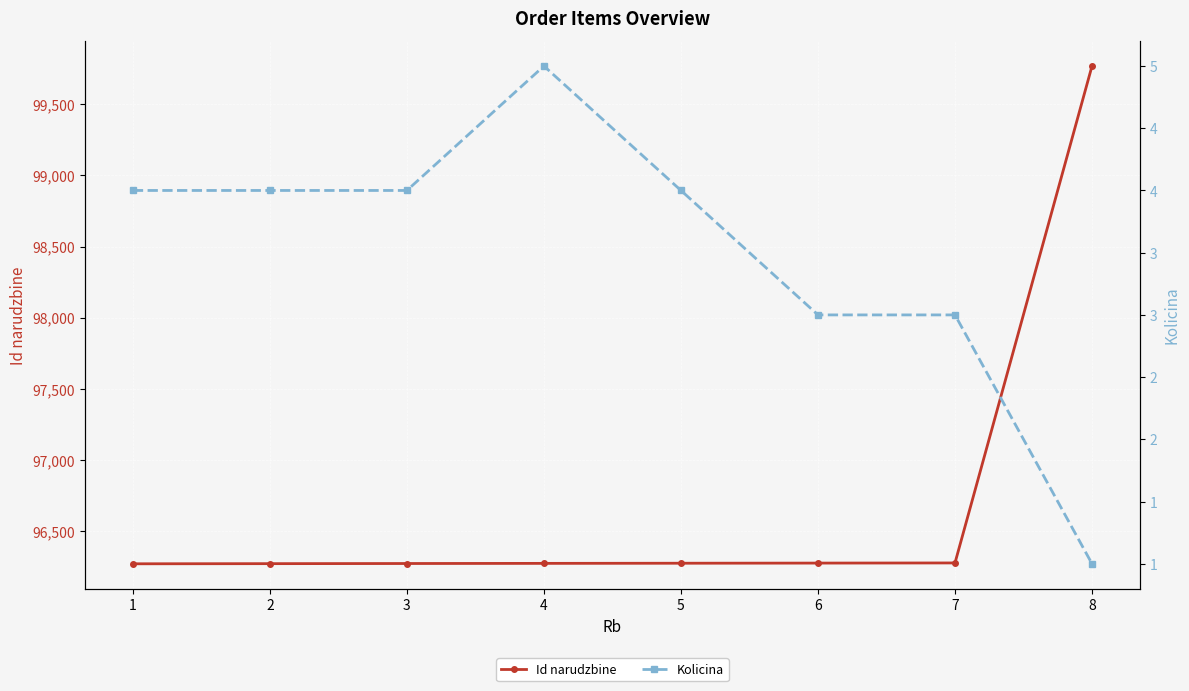

Which category has the lowest value in the Id narudzbine series?

1